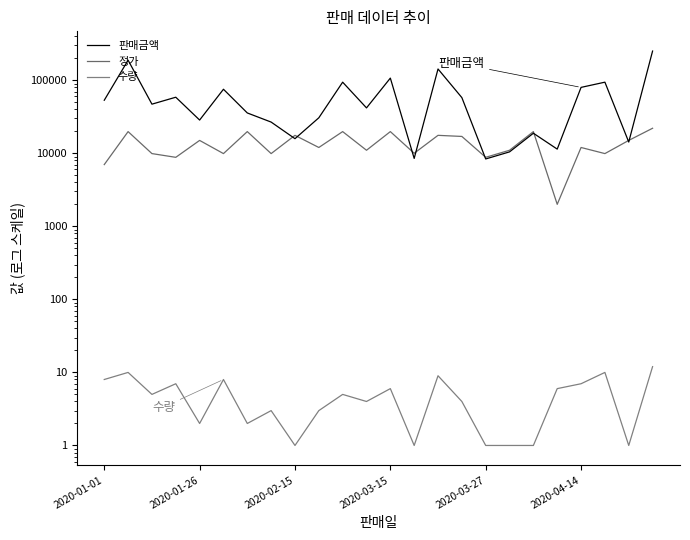

Which series has the largest total across all categories?

판매금액